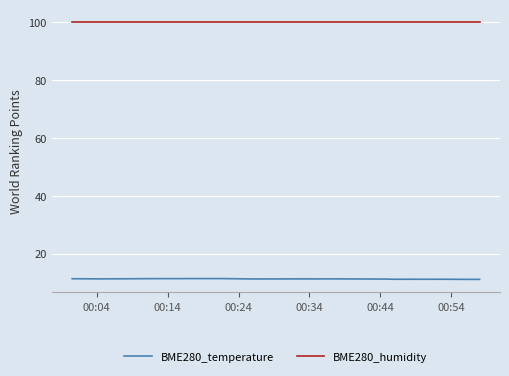

Which series has the largest range (max minus min)?

BME280_temperature